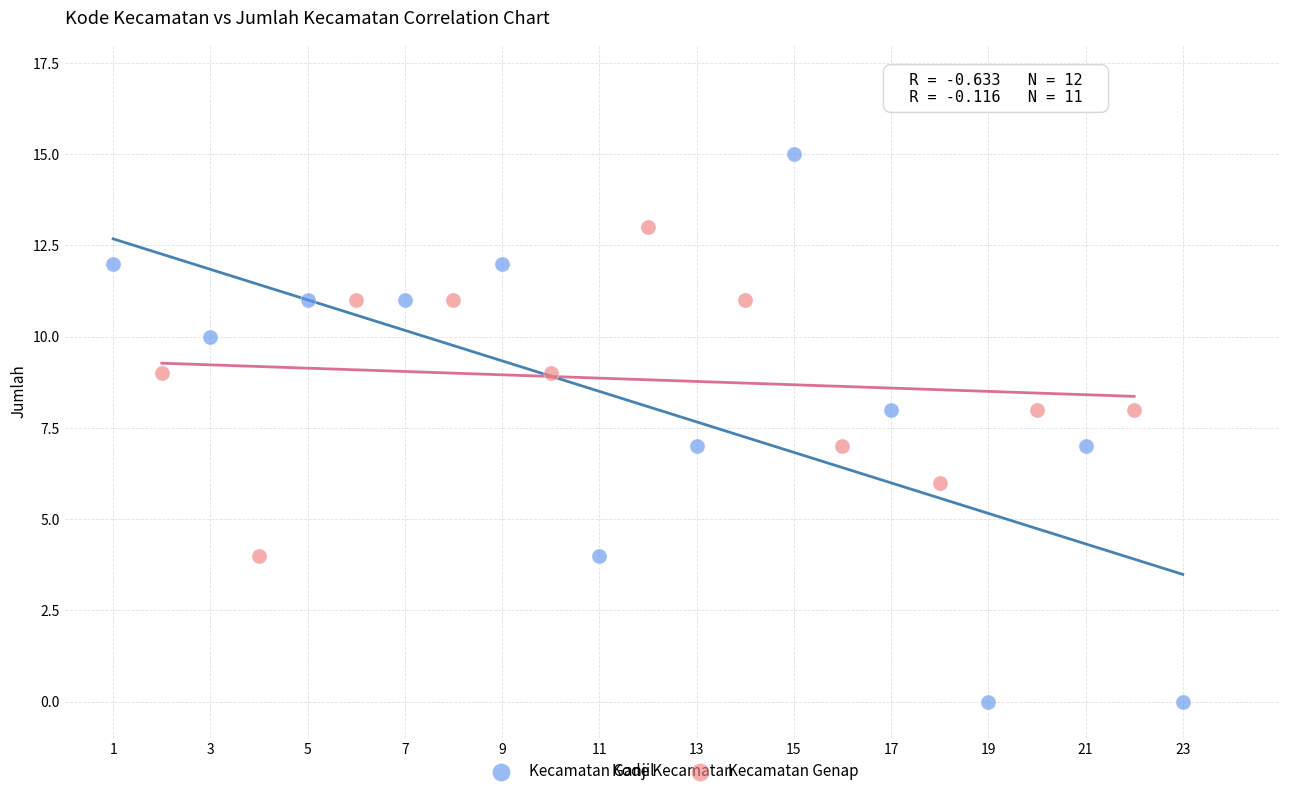

What are all the series names shown in the legend?

Kecamatan Ganjil, Kecamatan Genap